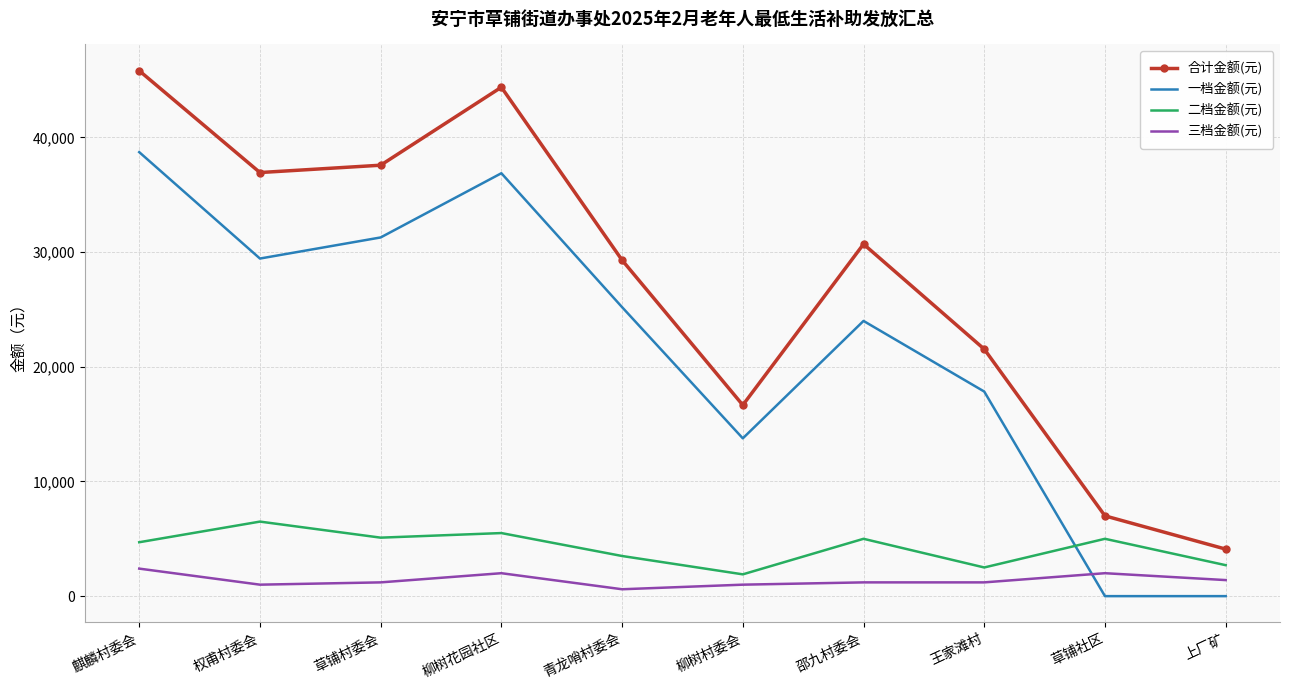

How many values in the 合计金额(元) series are below 30700?

5